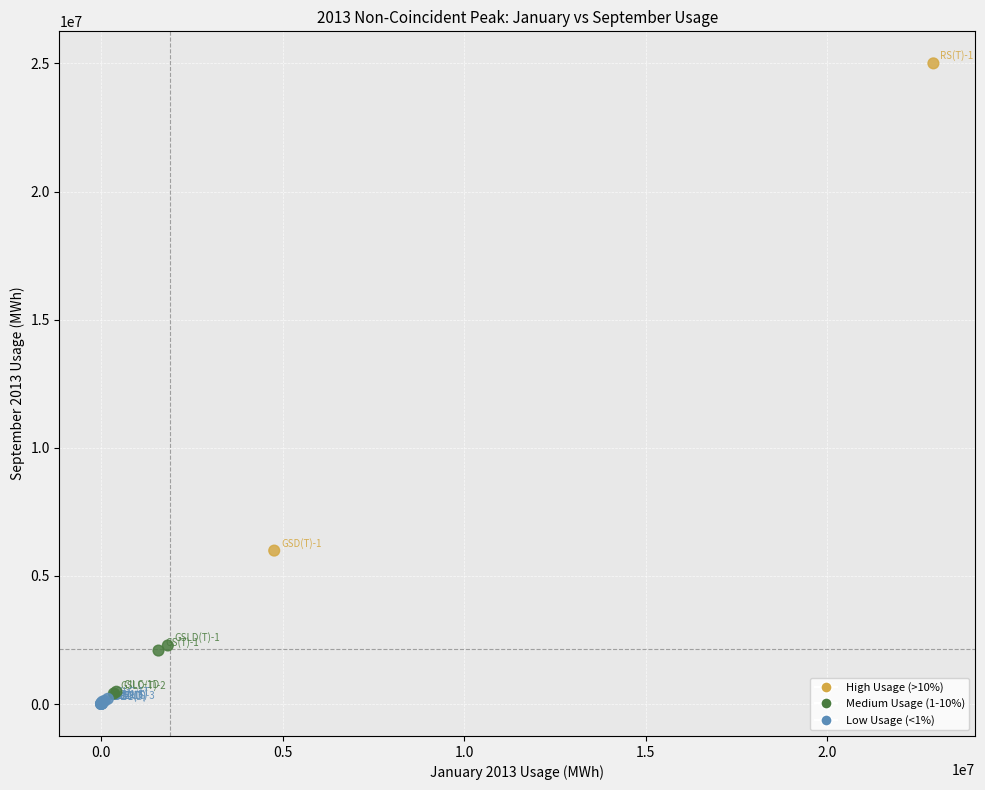

What Y value in the scatter plot is closest to 12503798?

5988471